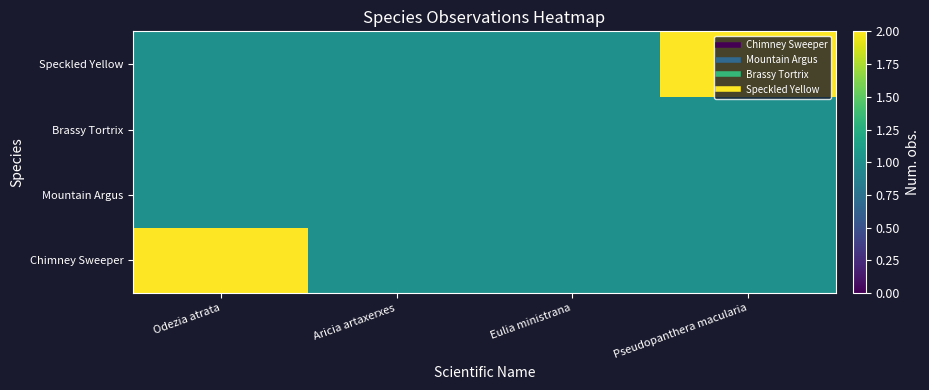

Which label corresponds to the smallest value in the chart?

Aricia artaxerxes